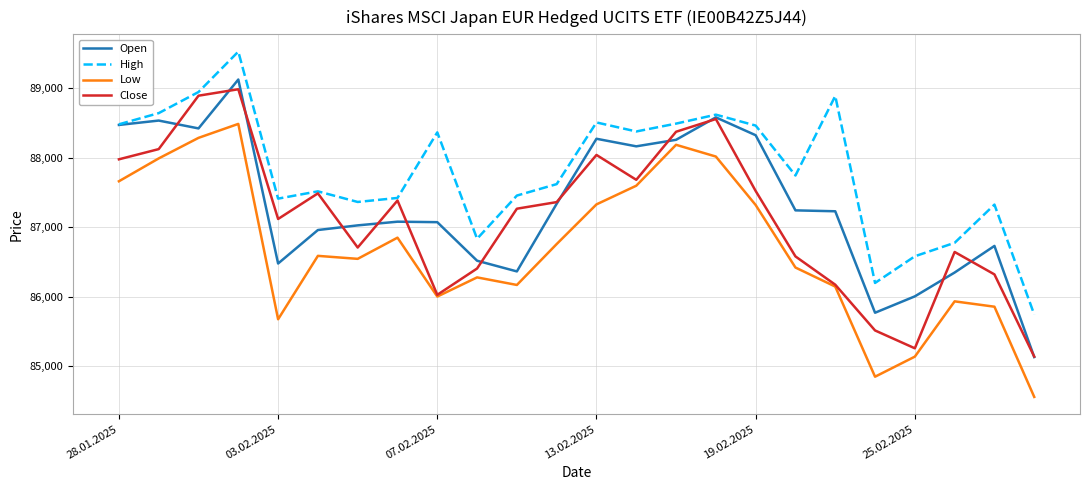

What is the smallest value displayed?

84555